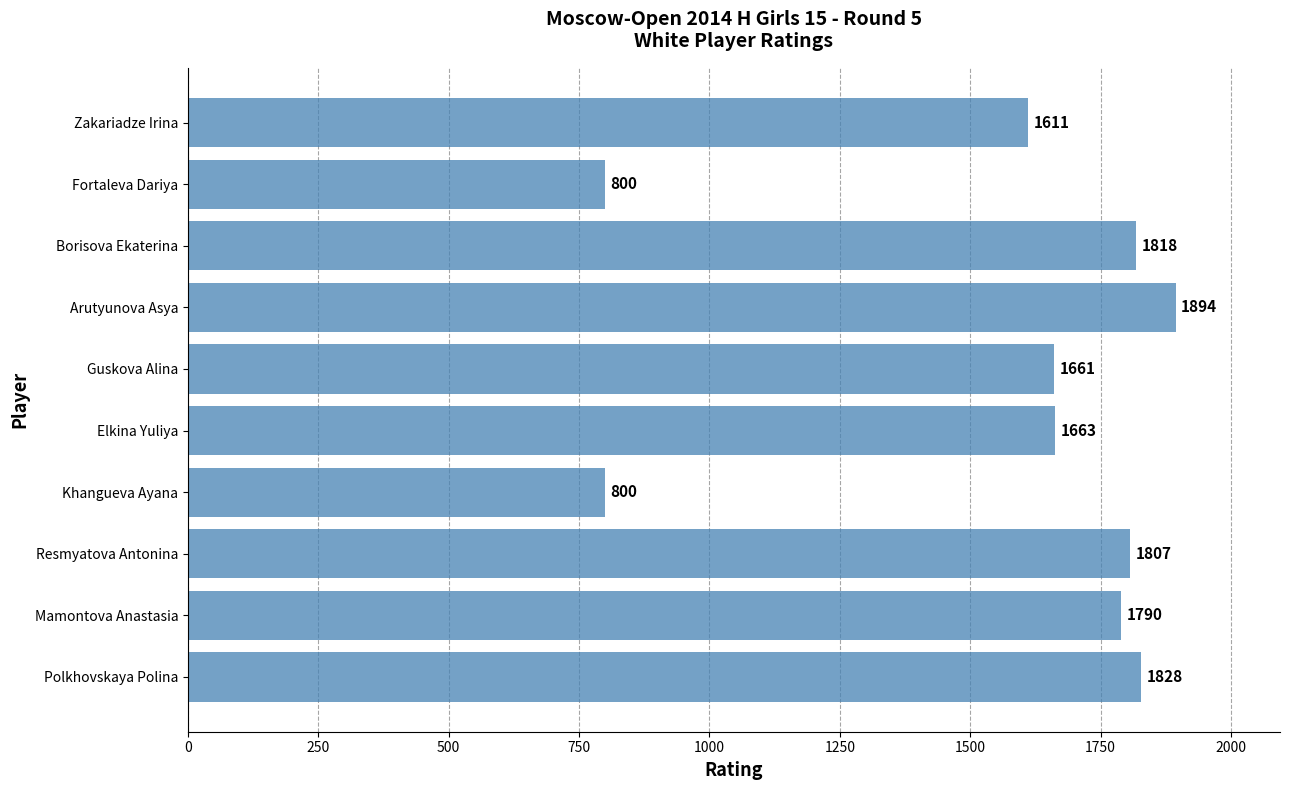

Between Arutyunova Asya and Fortaleva Dariya, which is larger?

Arutyunova Asya